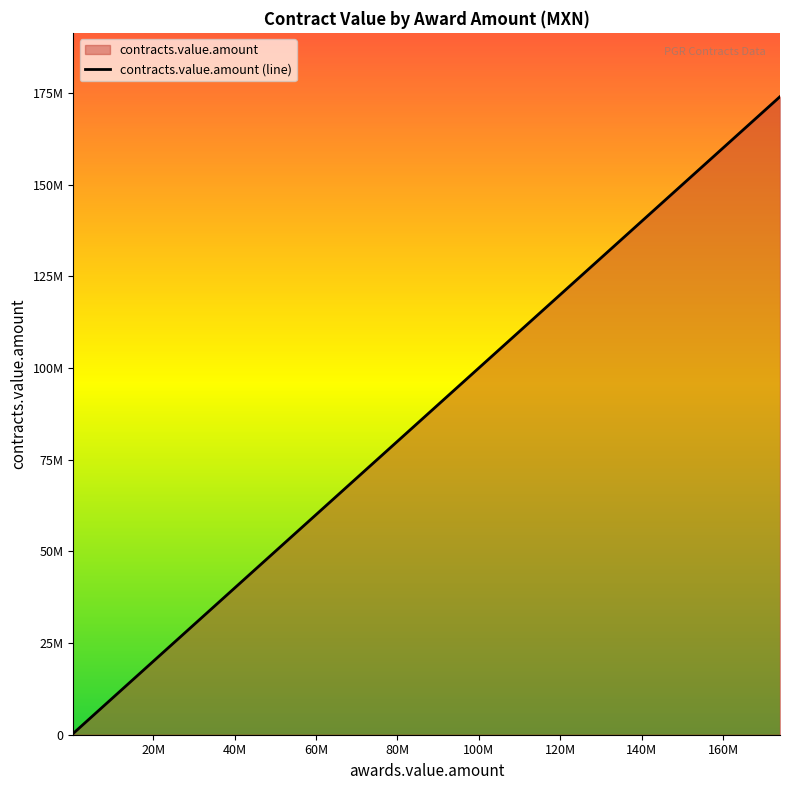

Reading right to left, list all the values displayed in this chart.

174000000	132000000	94993282	78344039	72622931	64792230	41034552	32364878	30621645	29700000	27501096	26391628	10000000	4875277	2552000	1600000	1069200	799787	766597	528960	392203